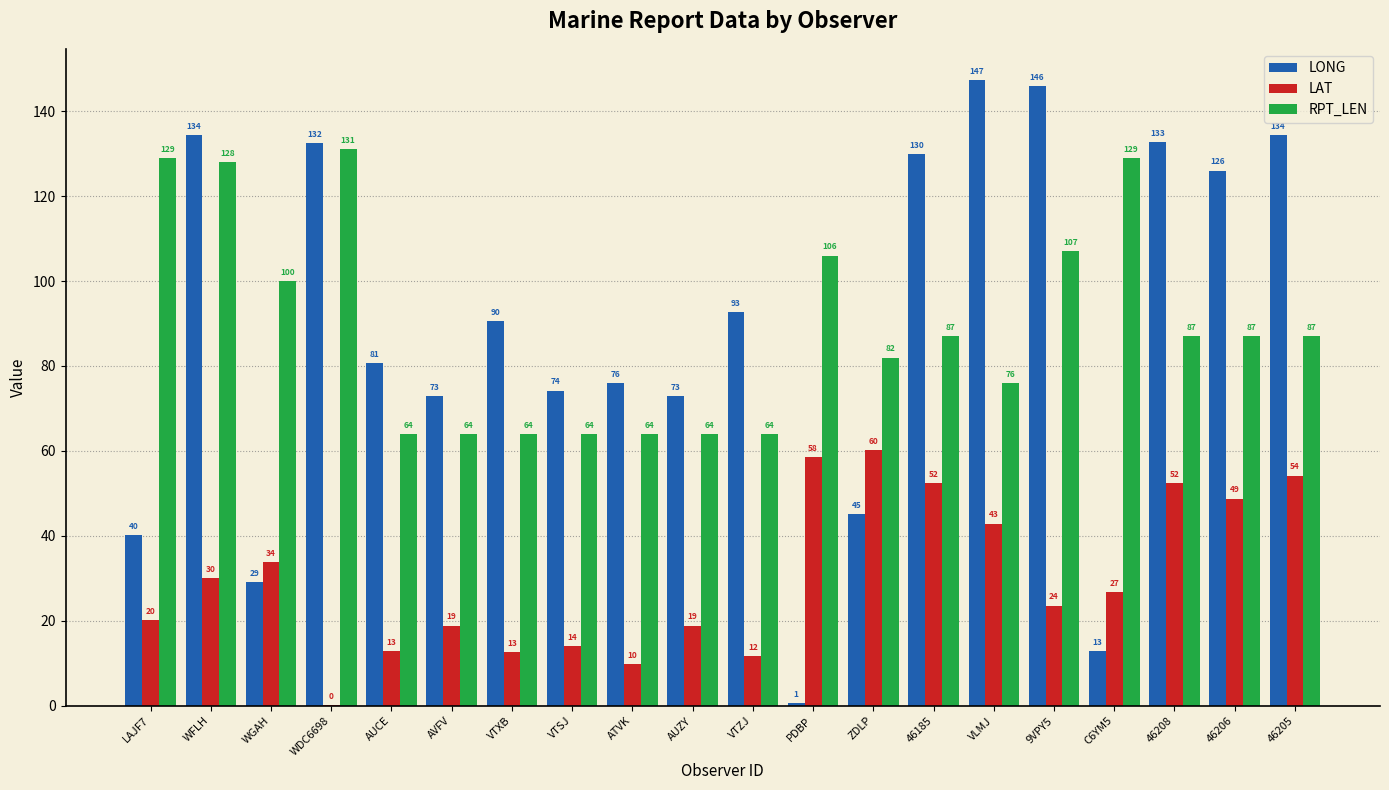

What is the maximum value shown in the chart?

147.3